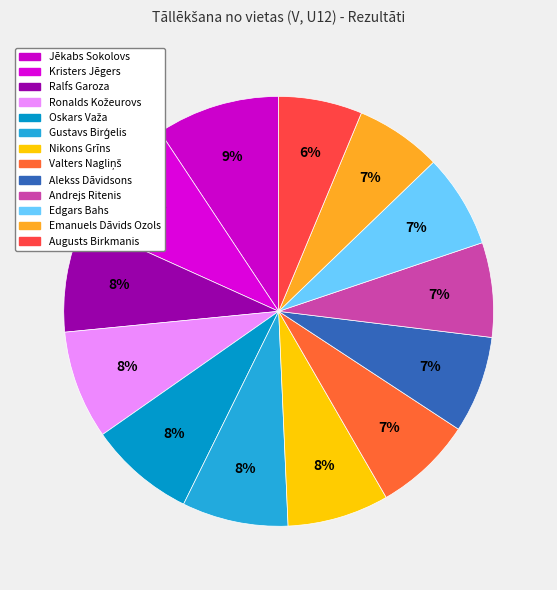

Count the number of slices in the pie.

13